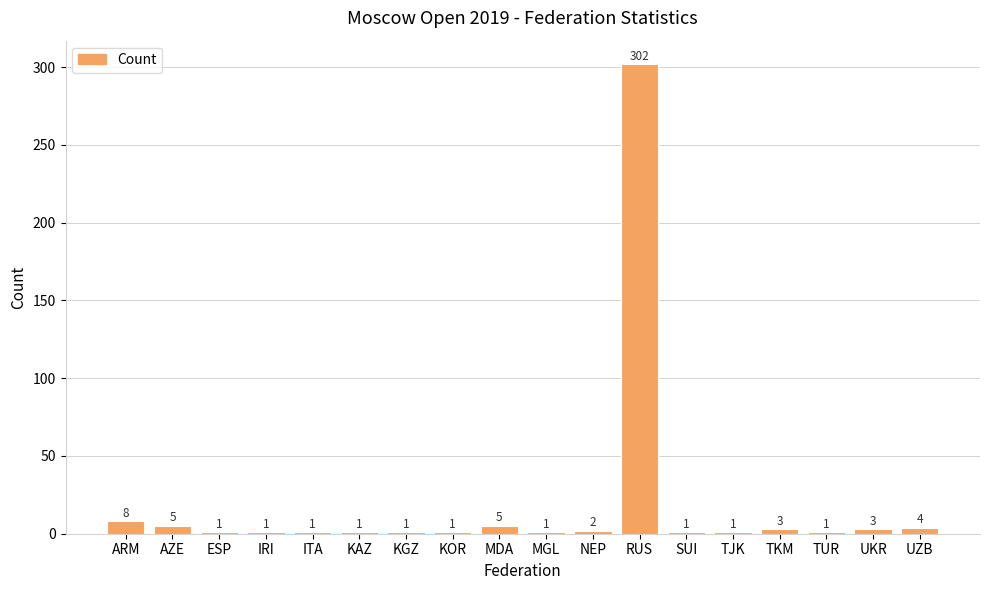

What is the label of the 11th bar from the right?

KOR